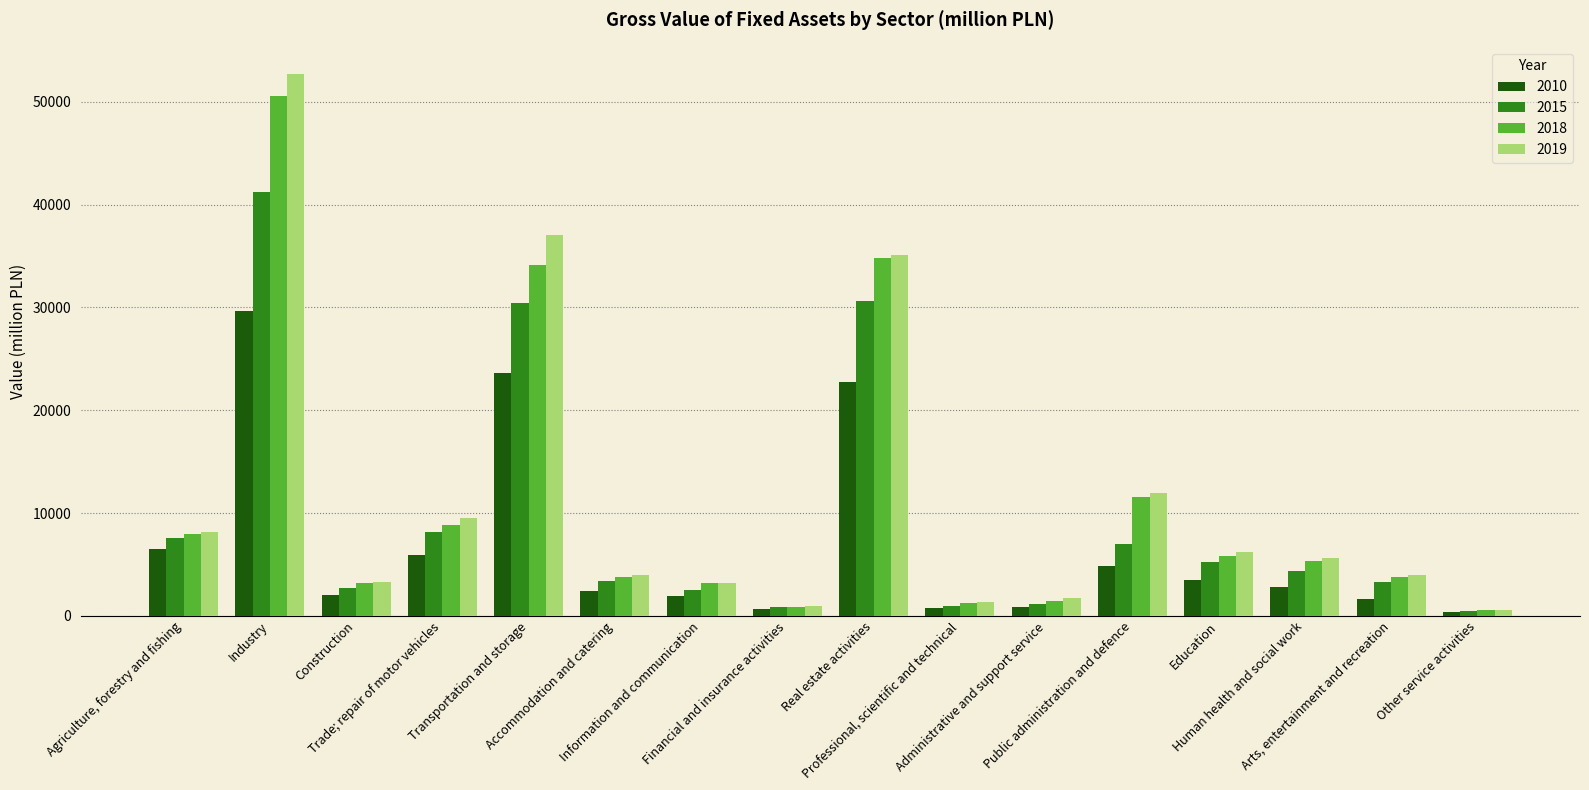

Which series changed the most between Administrative and support service and Arts, entertainment and recreation?

2018